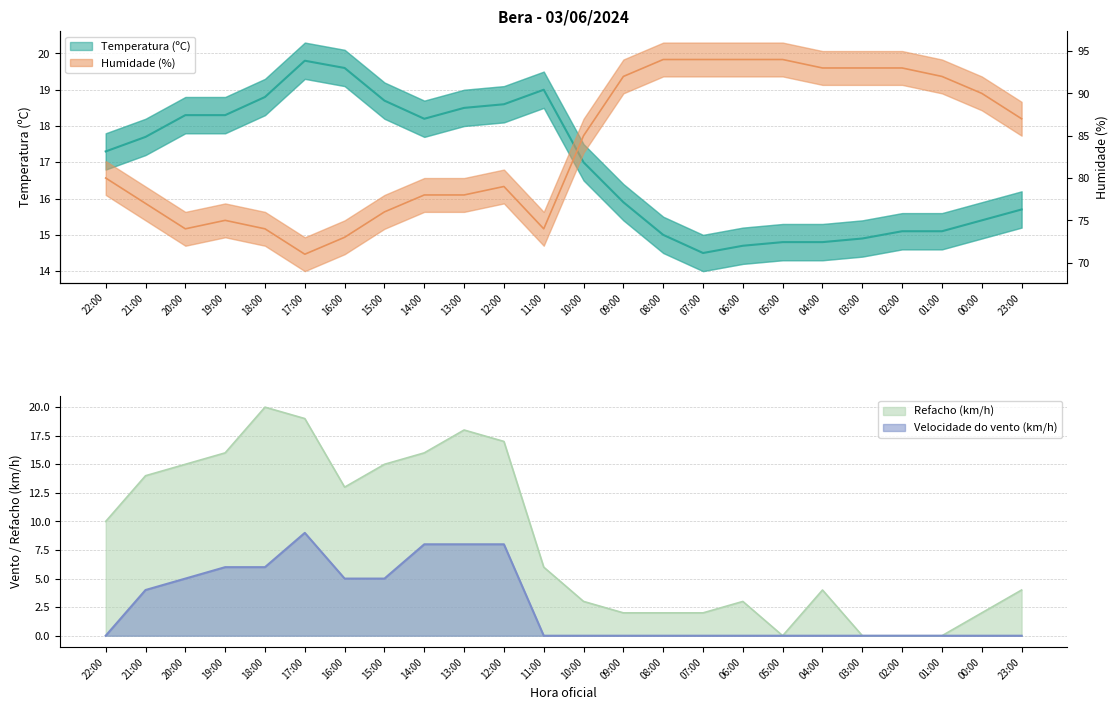

What position from the left is 19:00?

4